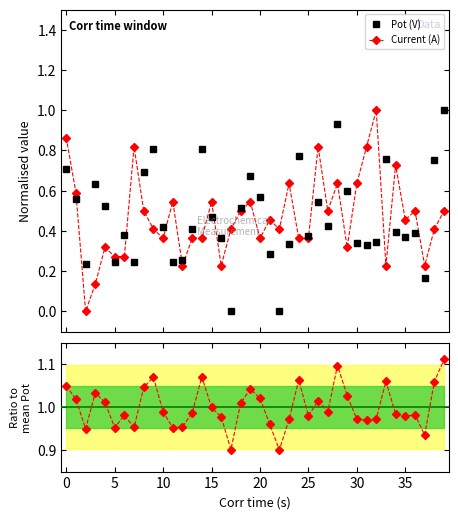

List the series in order of their peak value, lowest first.

Current (A), Pot (V)